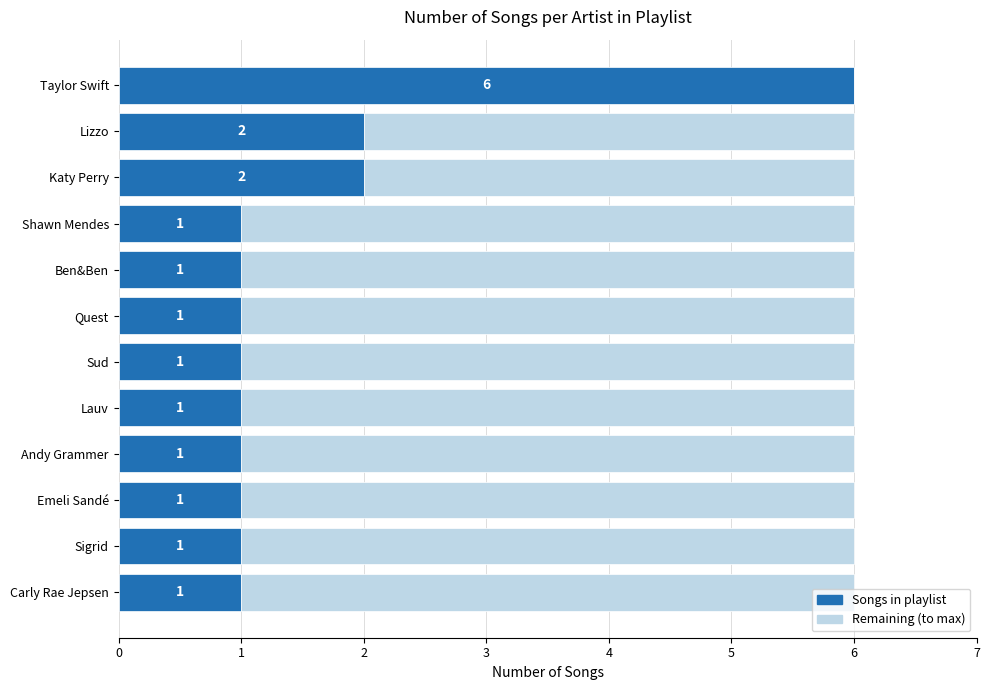

True or false: Songs in playlist has a value of 1 at Emeli Sandé.

True